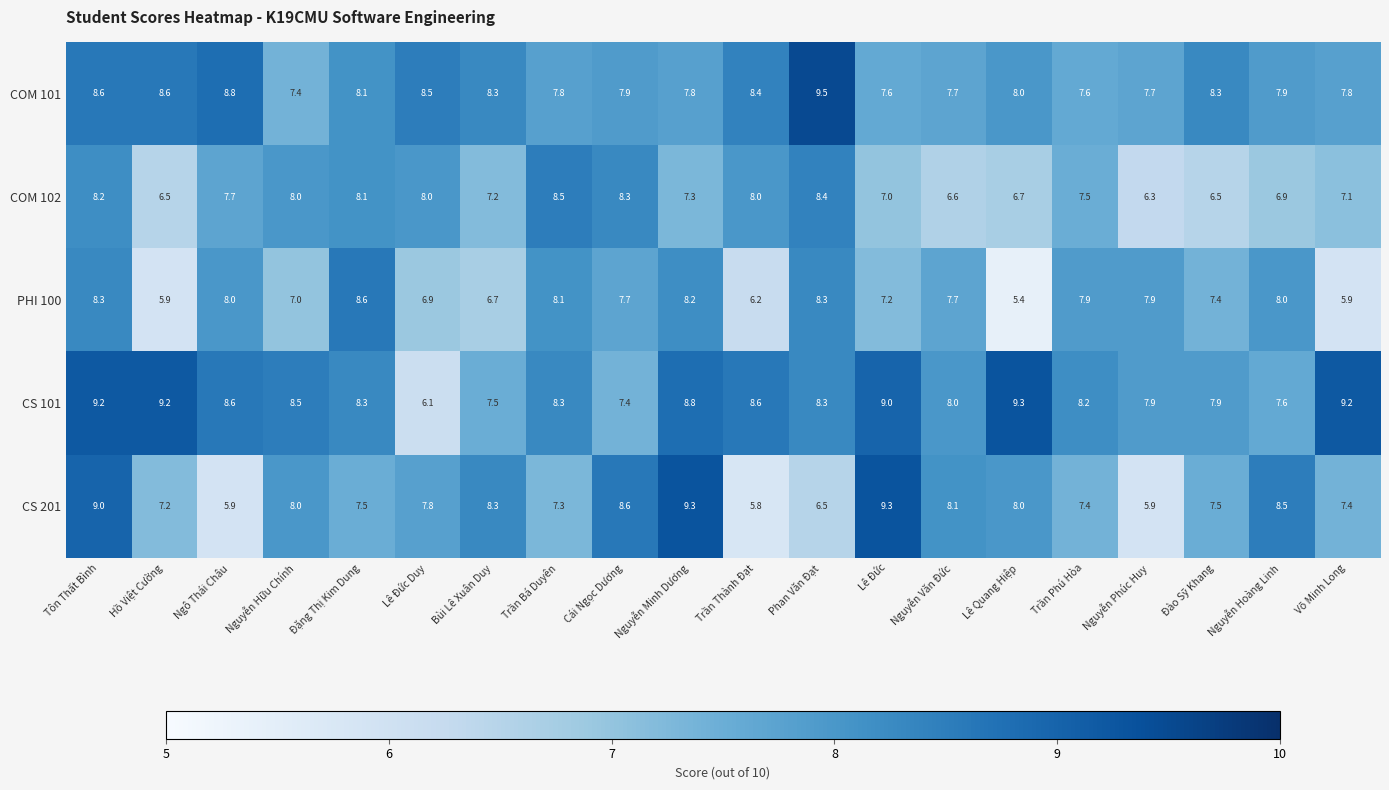

What is the difference between the highest and lowest values at Trần Bá Duyên?

1.2